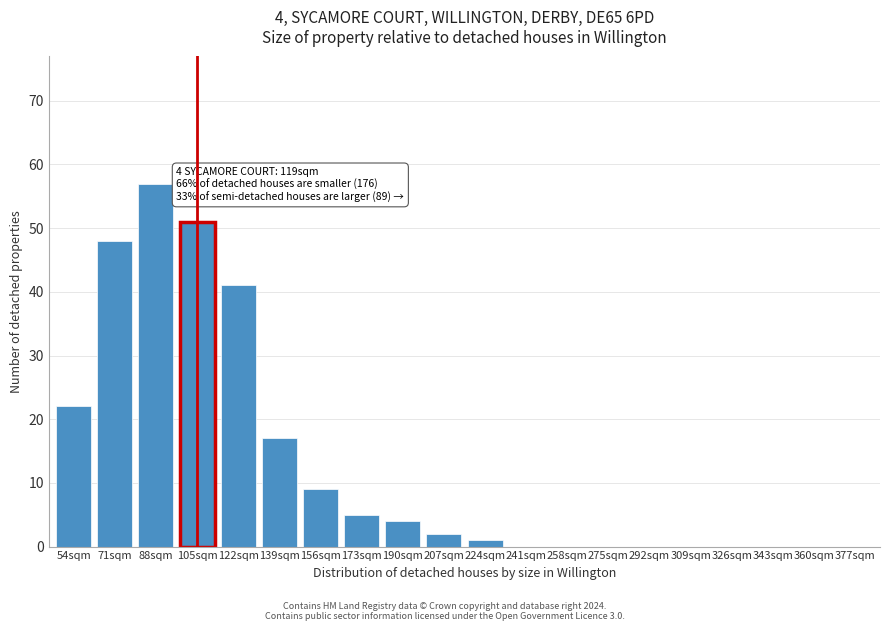

Reading right to left, transcribe all the data shown in this chart.

377sqm=0	360sqm=0	343sqm=0	326sqm=0	309sqm=0	292sqm=0	275sqm=0	258sqm=0	241sqm=0	224sqm=1	207sqm=2	190sqm=4	173sqm=5	156sqm=9	139sqm=17	122sqm=41	105sqm=51	88sqm=57	71sqm=48	54sqm=22